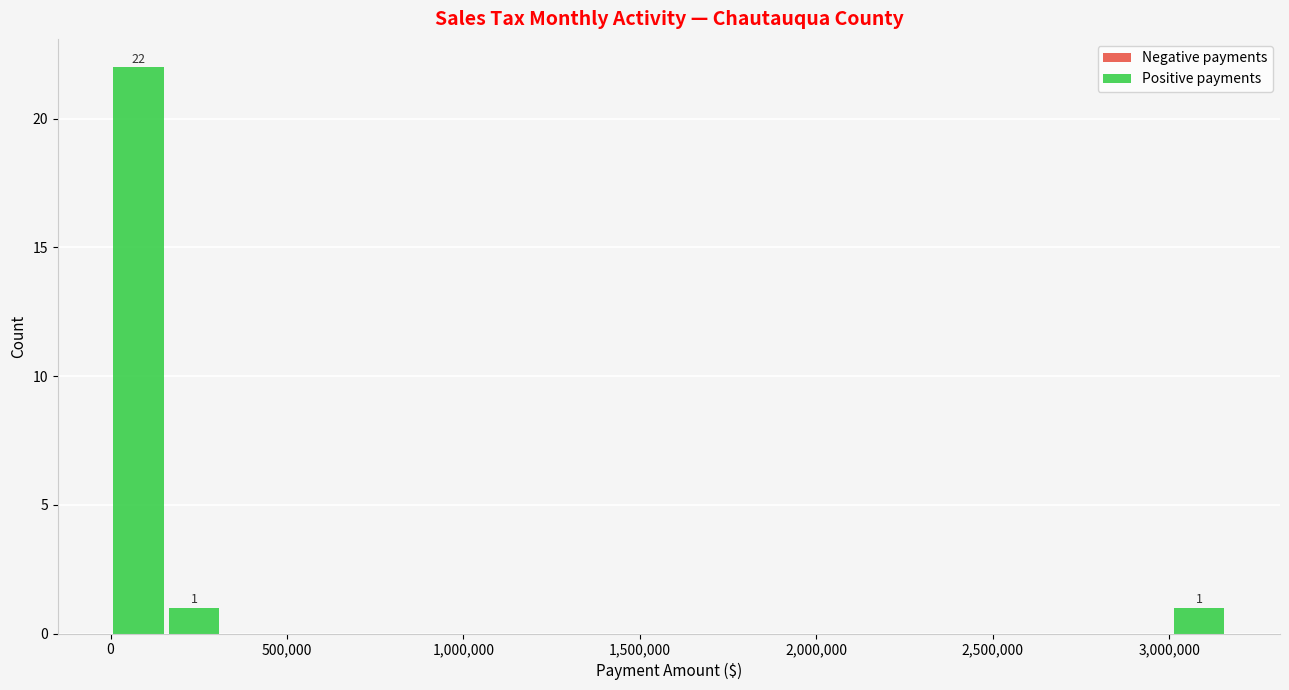

Read against the x-axis, roughly where is the centre of the tallest bar?

100000